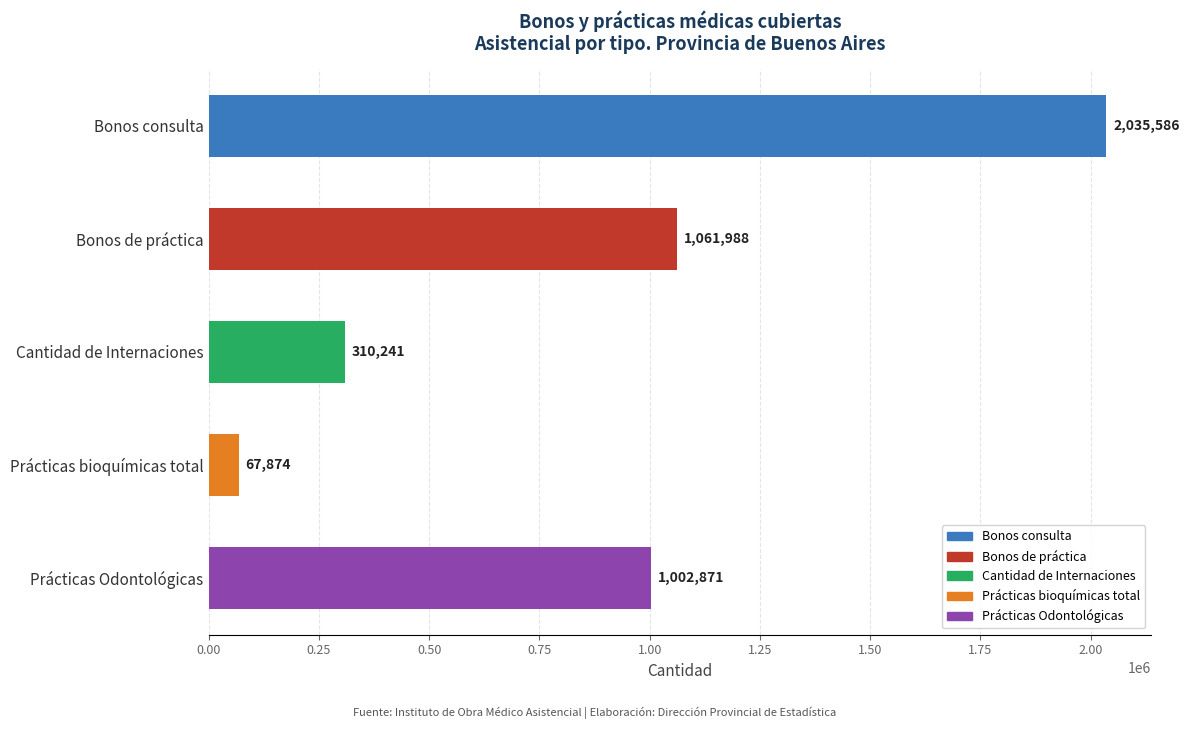

Rank the categories by value from highest to lowest.

Bonos consulta, Bonos de práctica, Prácticas Odontológicas, Cantidad de Internaciones, Prácticas bioquímicas total